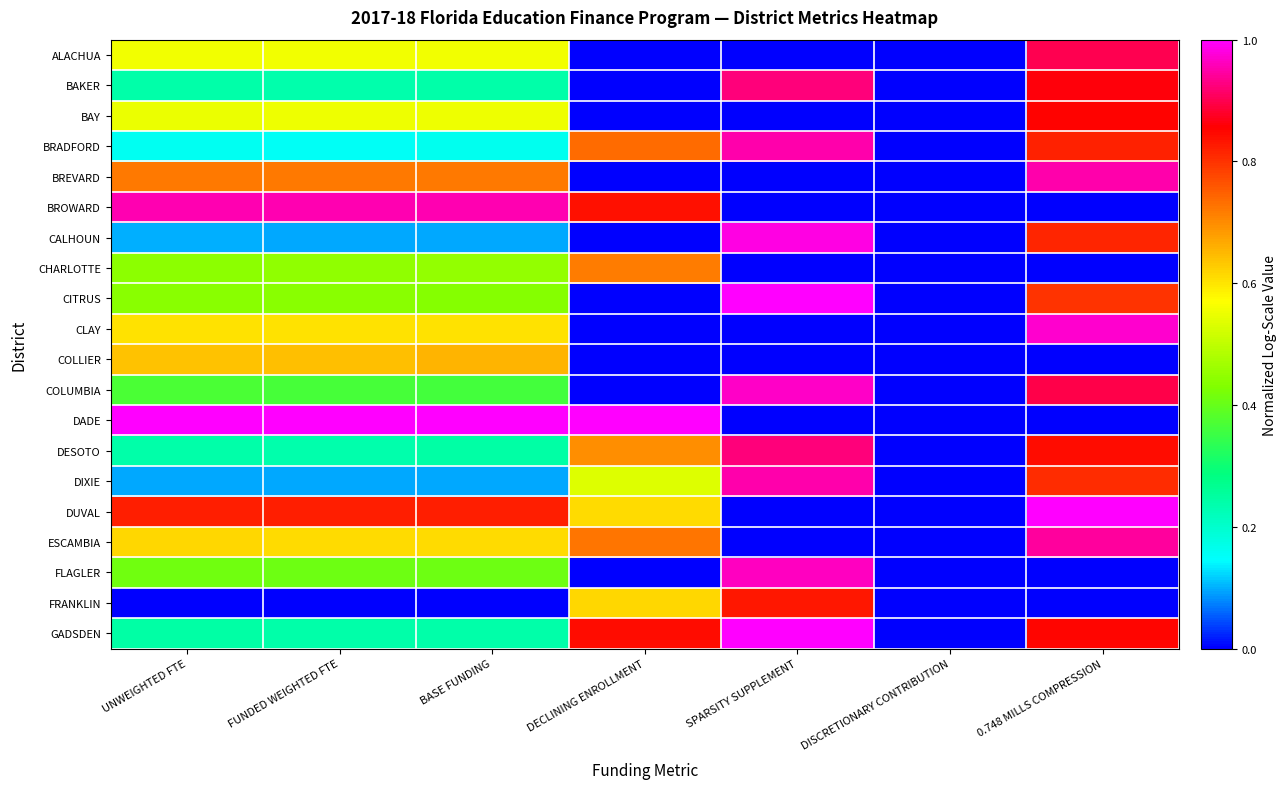

Between BASE FUNDING and DECLINING ENROLLMENT, which series saw the biggest shift?

BREVARD